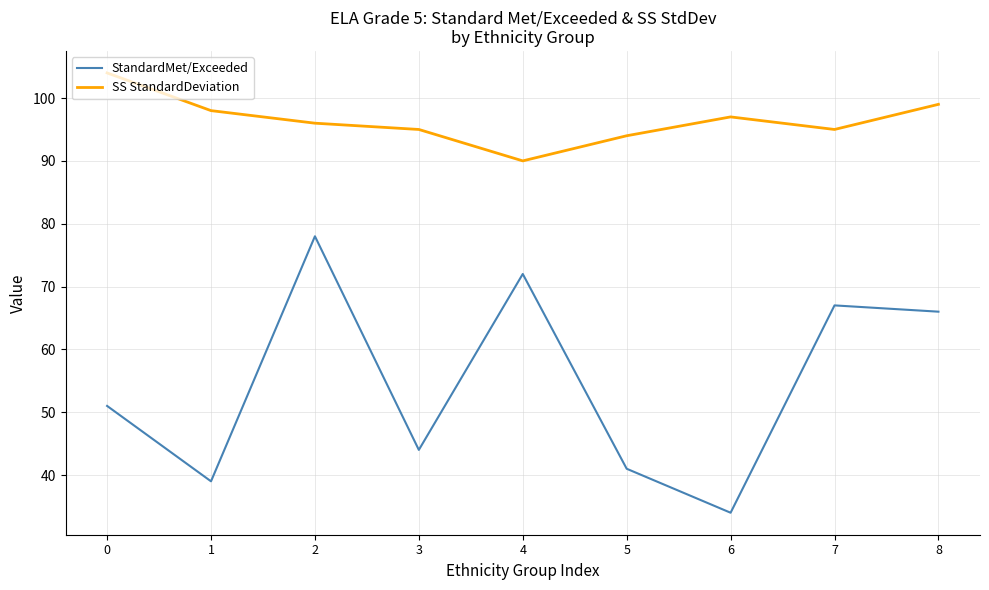

How many interior local valleys does the SS StandardDeviation series have?

2